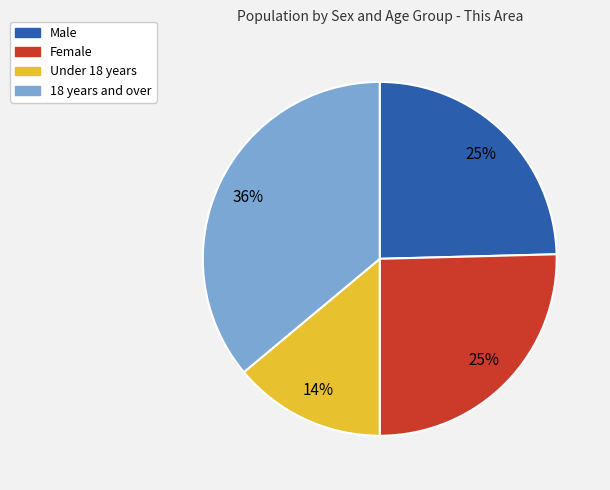

Which has a higher value, Female or 18 years and over?

18 years and over